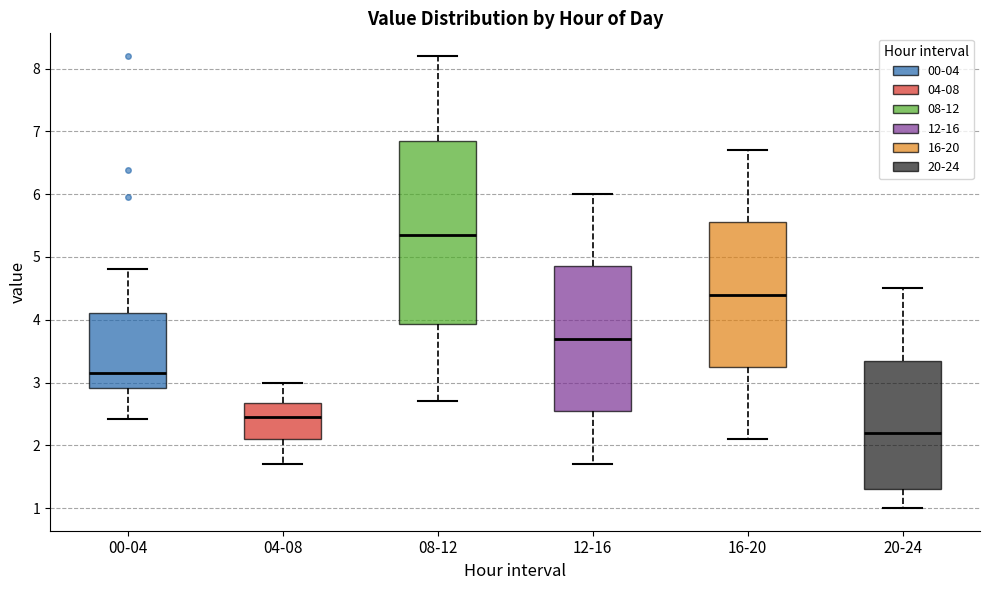

Reading left to right, read every box against the y-axis: the position of its median line, the range the box covers, and the ends of its whiskers. The values are not printed on the chart, so give them approximately, as read against the axis.

00-04: median 3.2, box 2.9 to 4.1, whiskers 2.4 to 4.8
04-08: median 2.5, box 2.1 to 2.7, whiskers 1.7 to 3.0
08-12: median 5.4, box 3.9 to 6.9, whiskers 2.7 to 8.2
12-16: median 3.7, box 2.6 to 4.9, whiskers 1.7 to 6.0
16-20: median 4.4, box 3.3 to 5.6, whiskers 2.1 to 6.7
20-24: median 2.2, box 1.3 to 3.4, whiskers 1.0 to 4.5